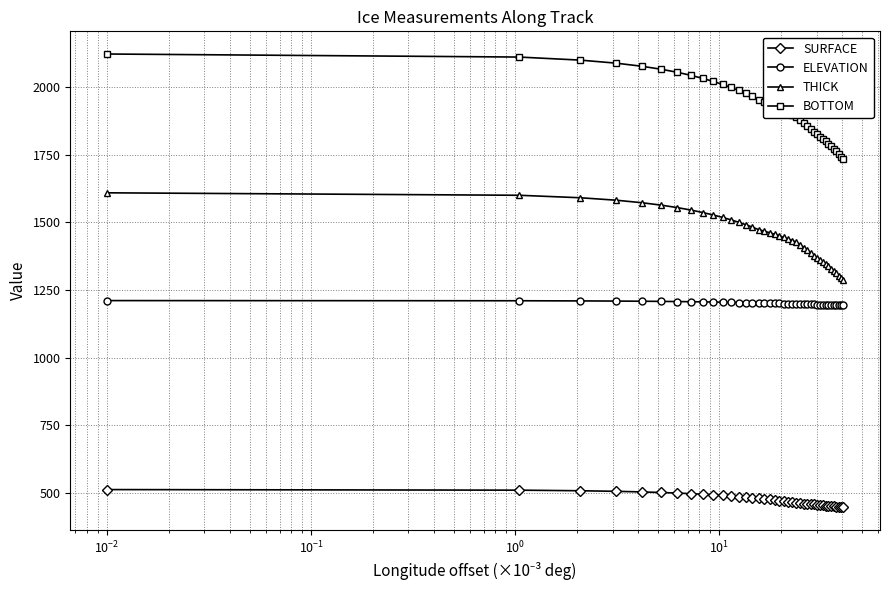

What is the minimum value shown in the chart?

446.8